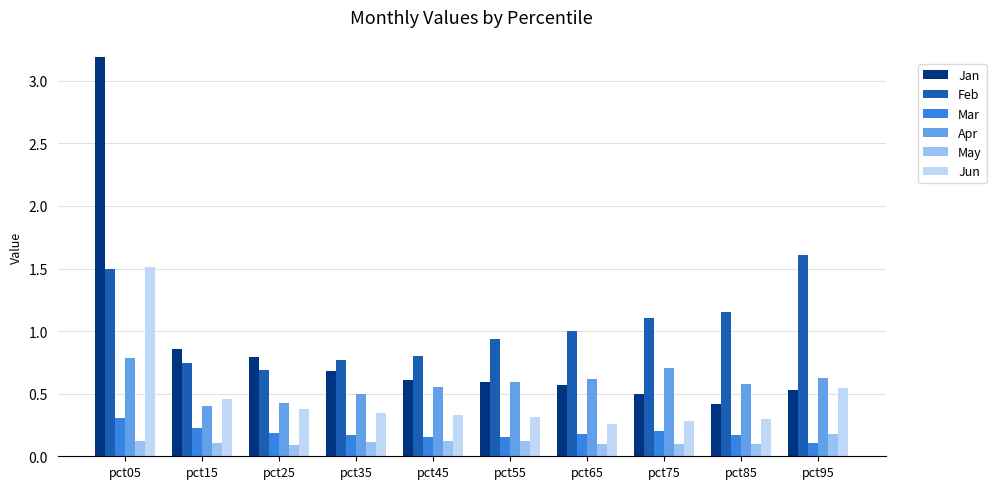

The May series shows 0.1 at pct05. True or false?

True